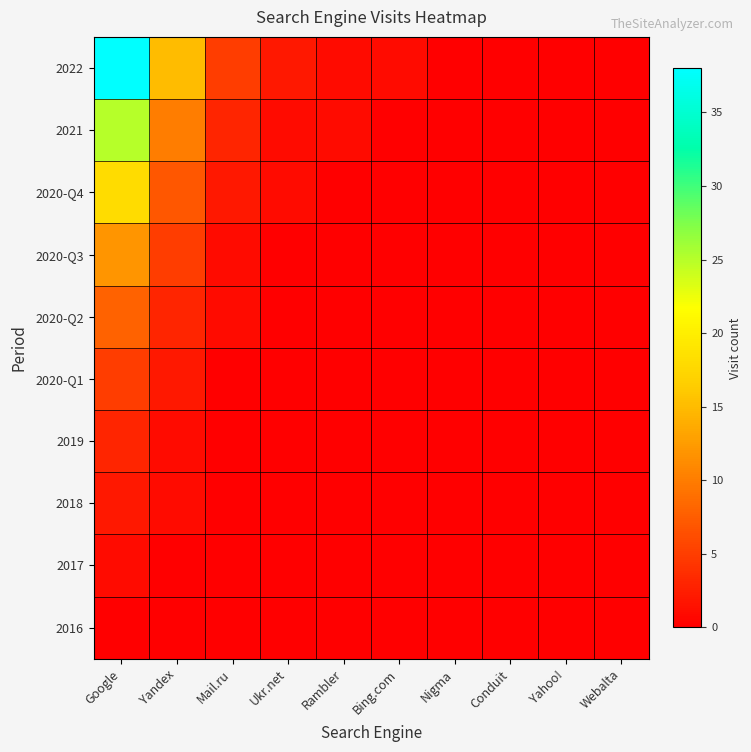

At which category is the sum across all series the highest?

Google